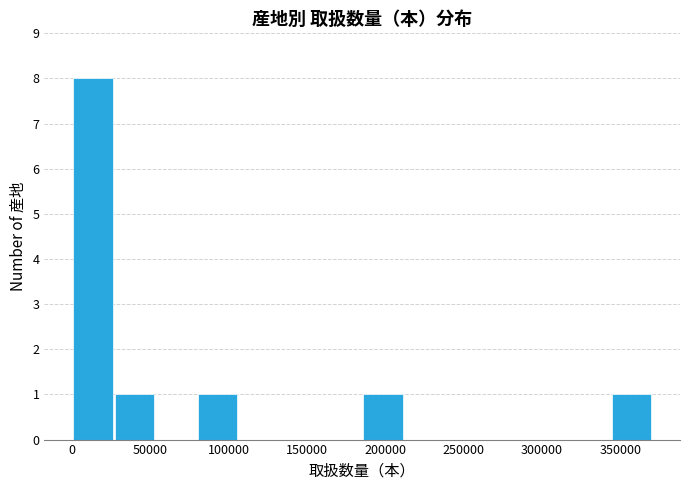

Reading left to right, list every bar in this chart as the range it spans on the x-axis followed by its height. Neither the bar edges nor the heights are printed on the chart, so give them approximately, as read against the axes.

0 to 25000: 8
25000 to 55000: 1
55000 to 80000: 0
80000 to 105000: 1
105000 to 130000: 0
130000 to 160000: 0
160000 to 185000: 0
185000 to 210000: 1
210000 to 240000: 0
240000 to 265000: 0
265000 to 290000: 0
290000 to 315000: 0
315000 to 345000: 0
345000 to 370000: 1